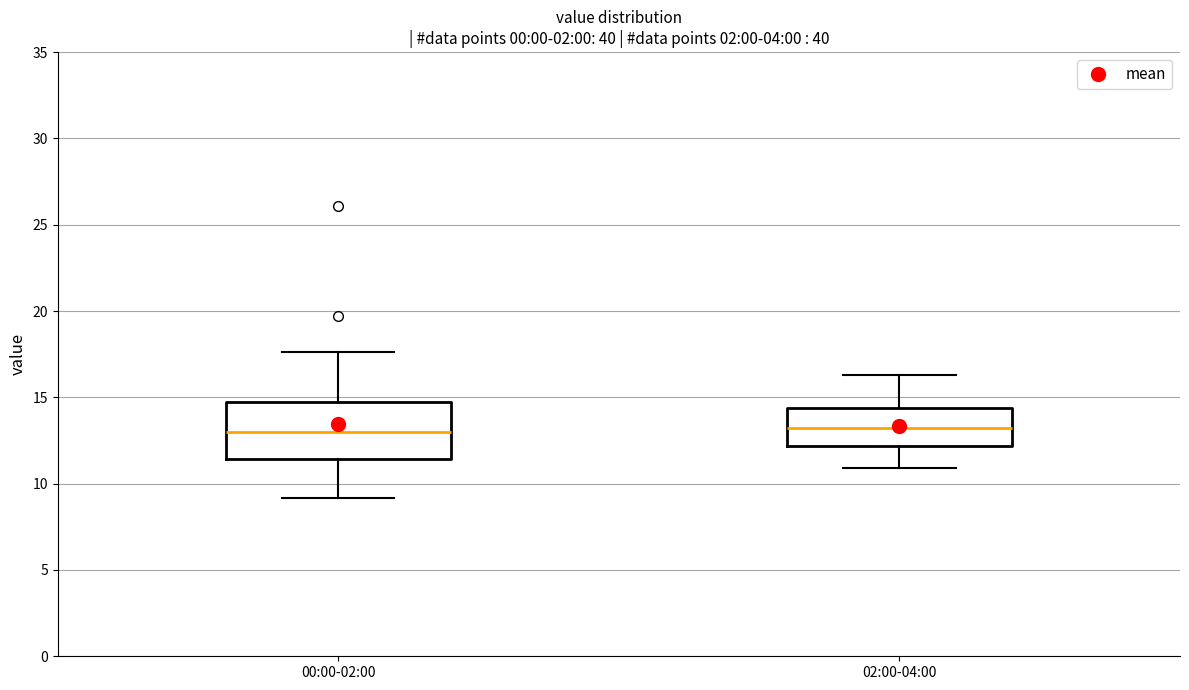

Which box is the tallest, from its lower edge to its upper edge?

00:00-02:00